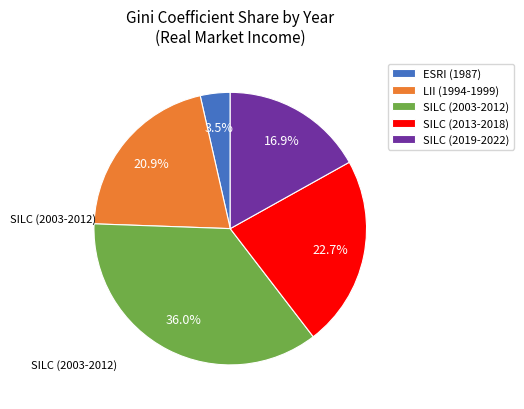

Which slice is the smallest?

ESRI (1987)